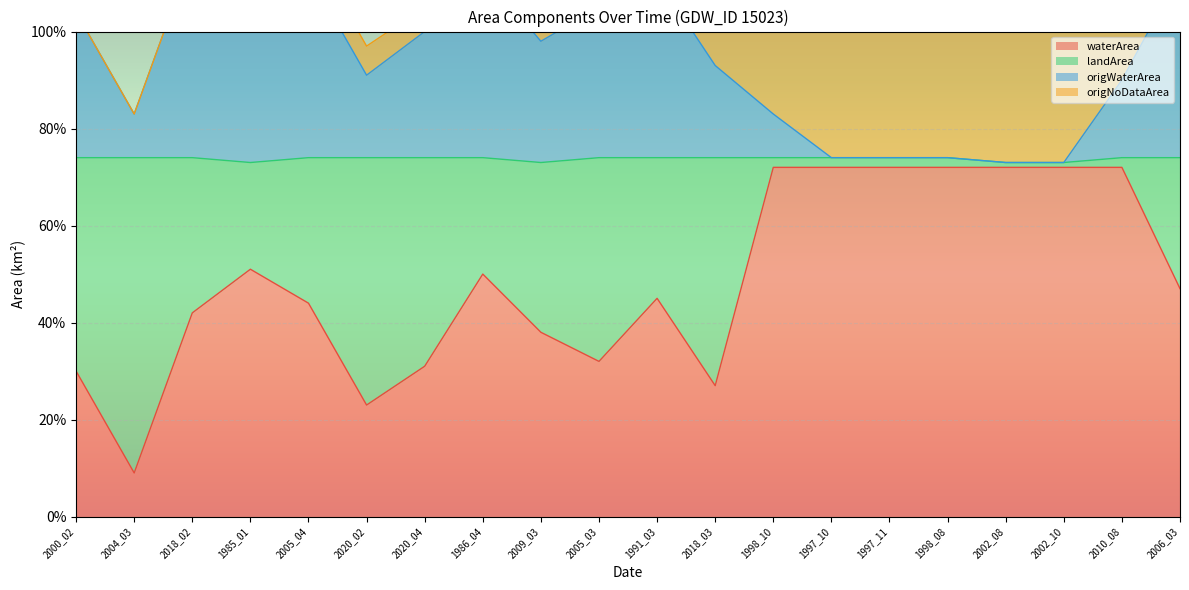

The value of origWaterArea at 2020_02 is 1.3. True or false?

False